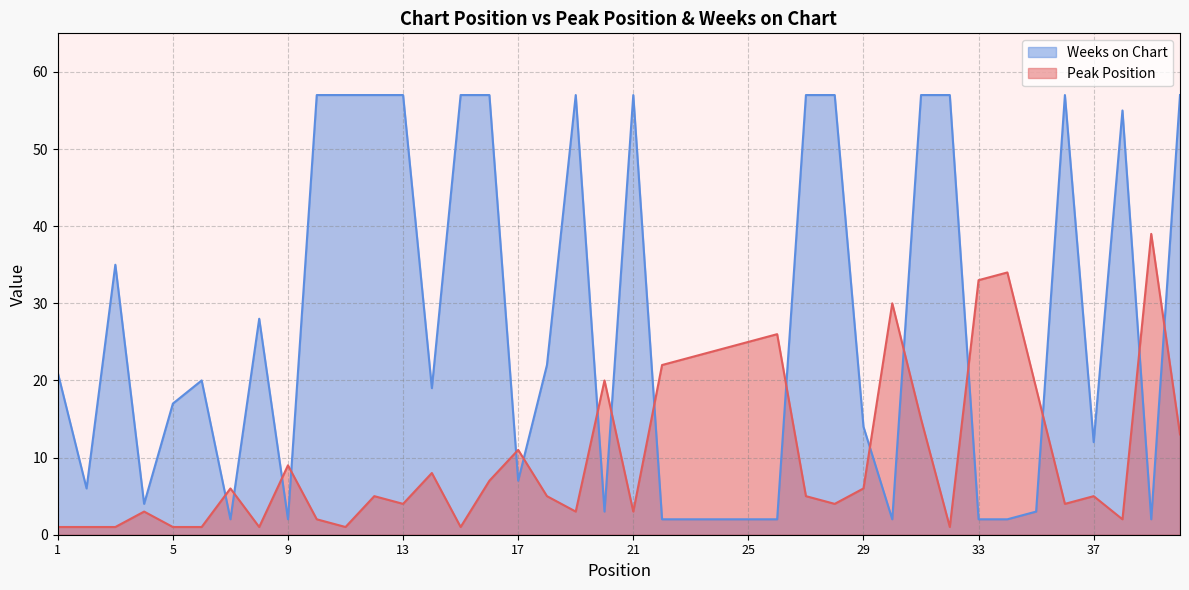

What are all the series names shown in the legend?

Weeks on Chart, Peak Position